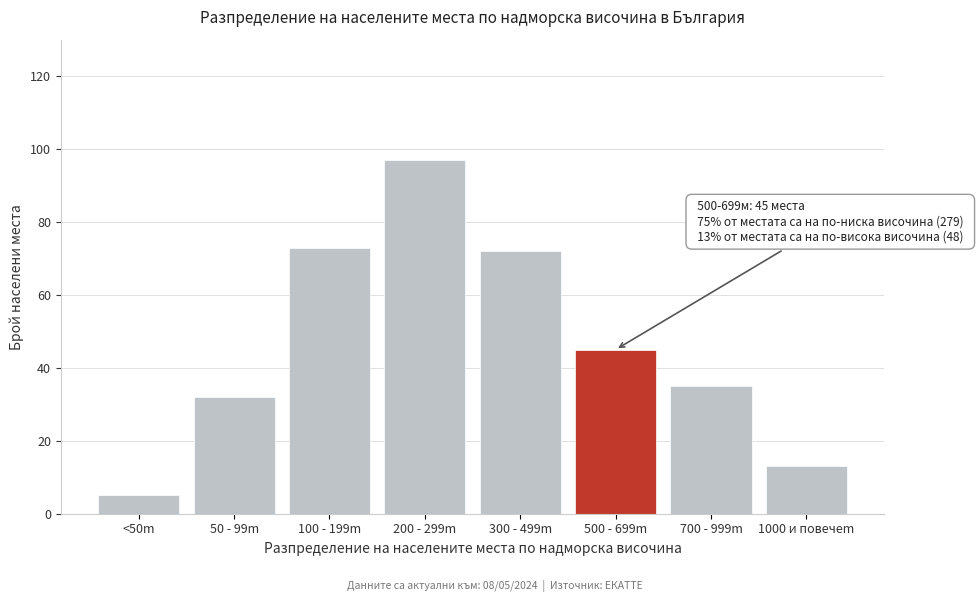

Reading right to left, list all the values displayed in this chart.

13	35	45	72	97	73	32	5